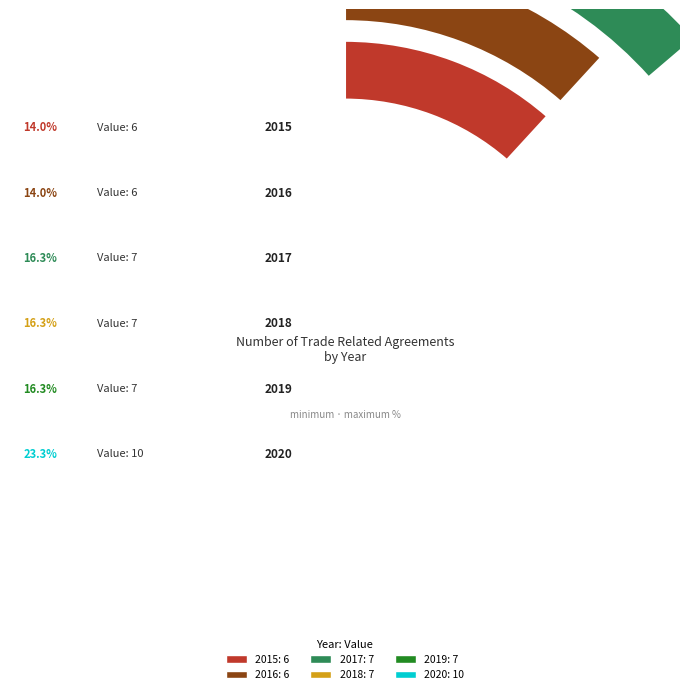

What is the ratio of the value at 2015 to the value at 2020?

0.6